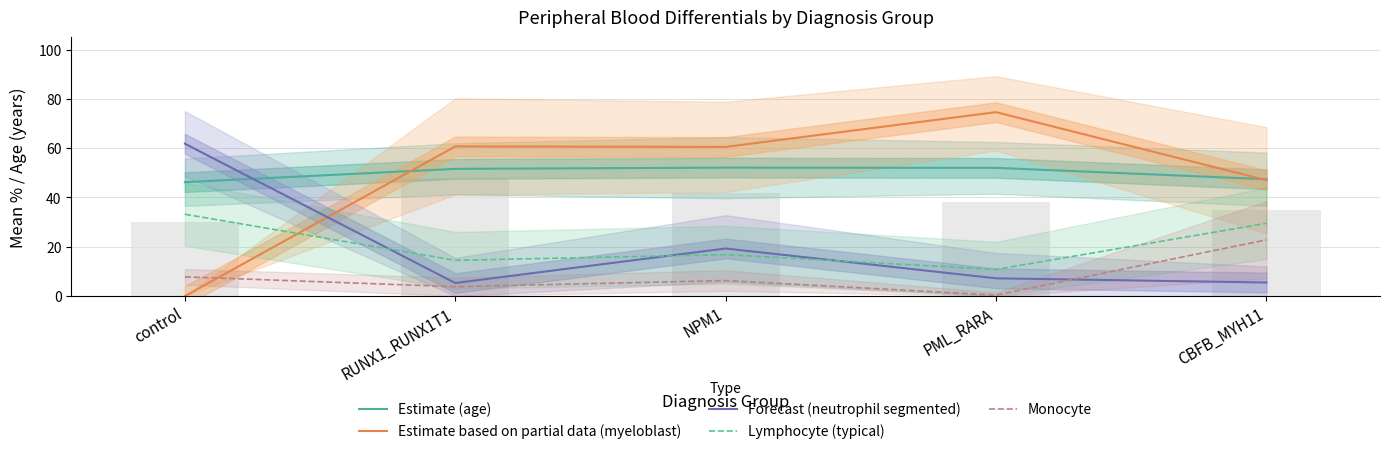

At how many categories does at least one series exceed 40?

5